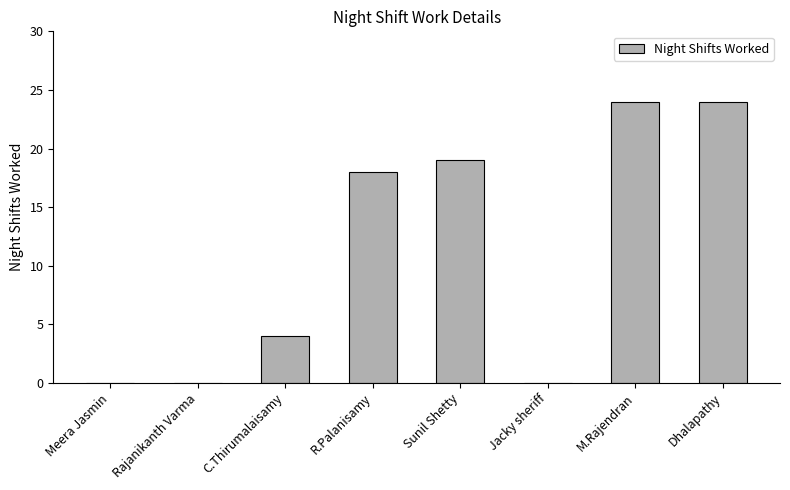

Reading right to left, extract all data points from this chart.

Dhalapathy=24	M.Rajendran=24	Jacky sheriff=0	Sunil Shetty=19	R.Palanisamy=18	C.Thirumalaisamy=4	Rajanikanth Varma=0	Meera Jasmin=0